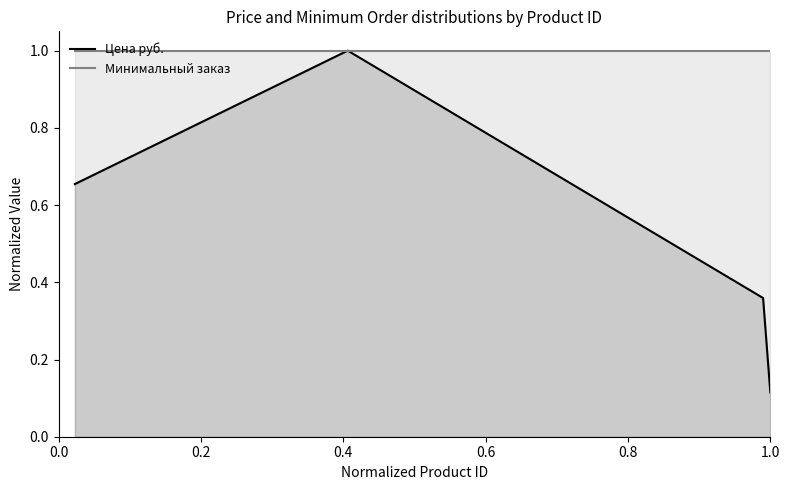

List the series in order of their overall mean, lowest first.

Цена руб., Минимальный заказ